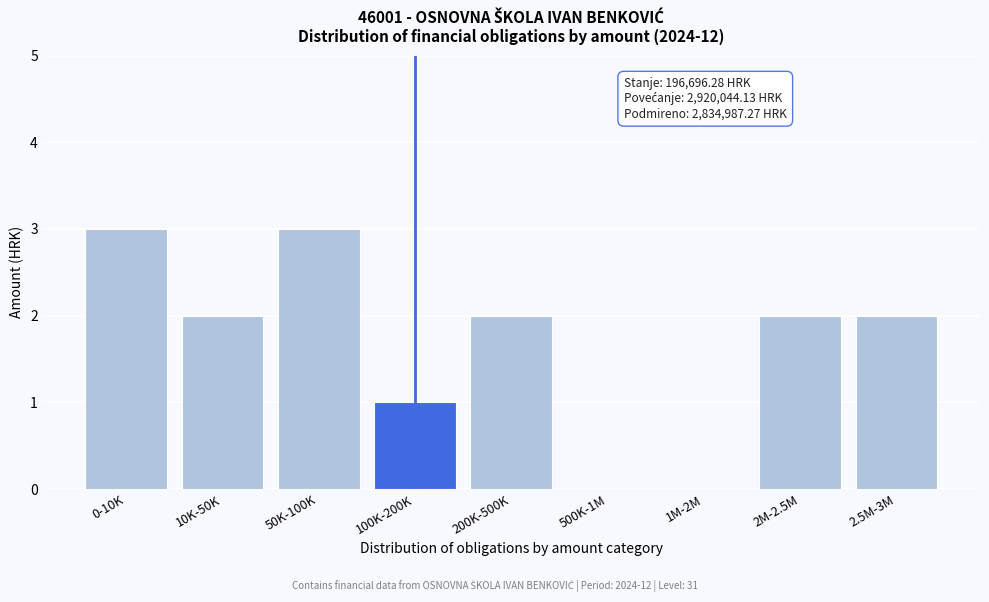

Reading right to left, extract all data points from this chart.

2.5M-3M=2	2M-2.5M=2	1M-2M=0	500K-1M=0	200K-500K=2	100K-200K=1	50K-100K=3	10K-50K=2	0-10K=3